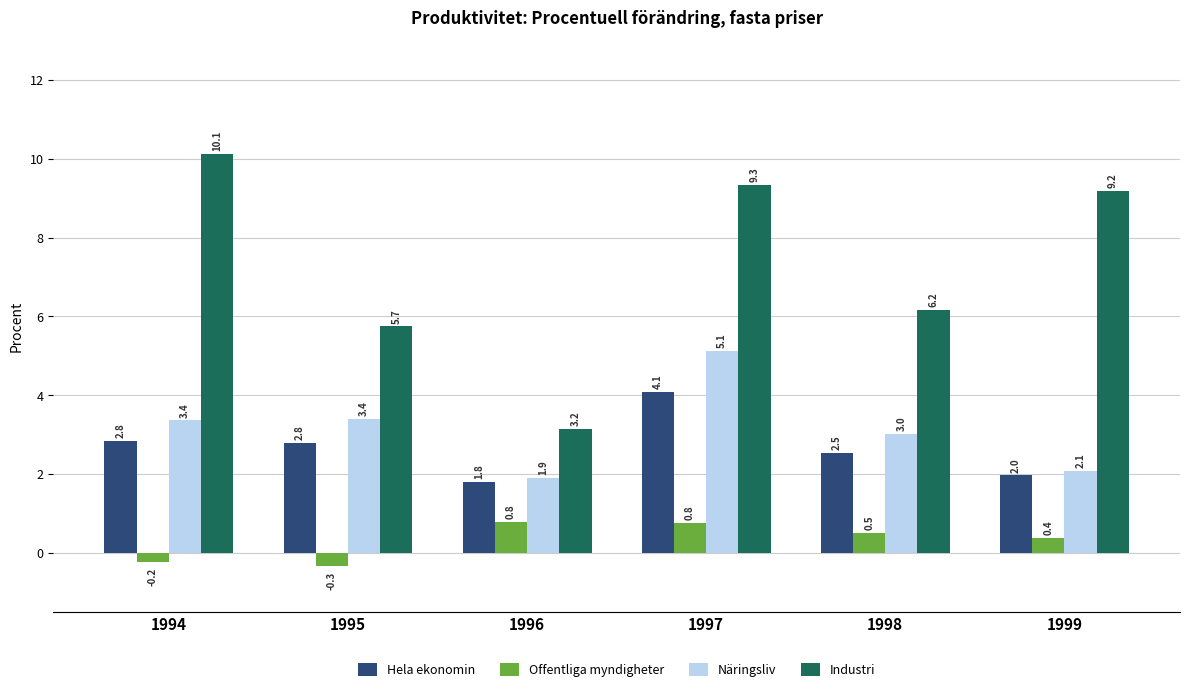

Rank the series by their maximum value, from highest to lowest.

Industri, Näringsliv, Hela ekonomin, Offentliga myndigheter